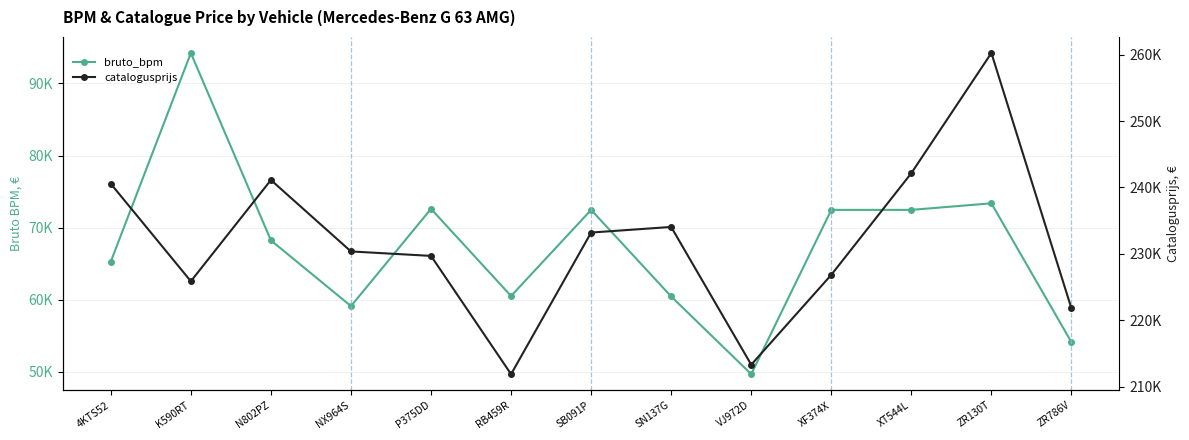

What is the total value across all series at SB091P?

305681